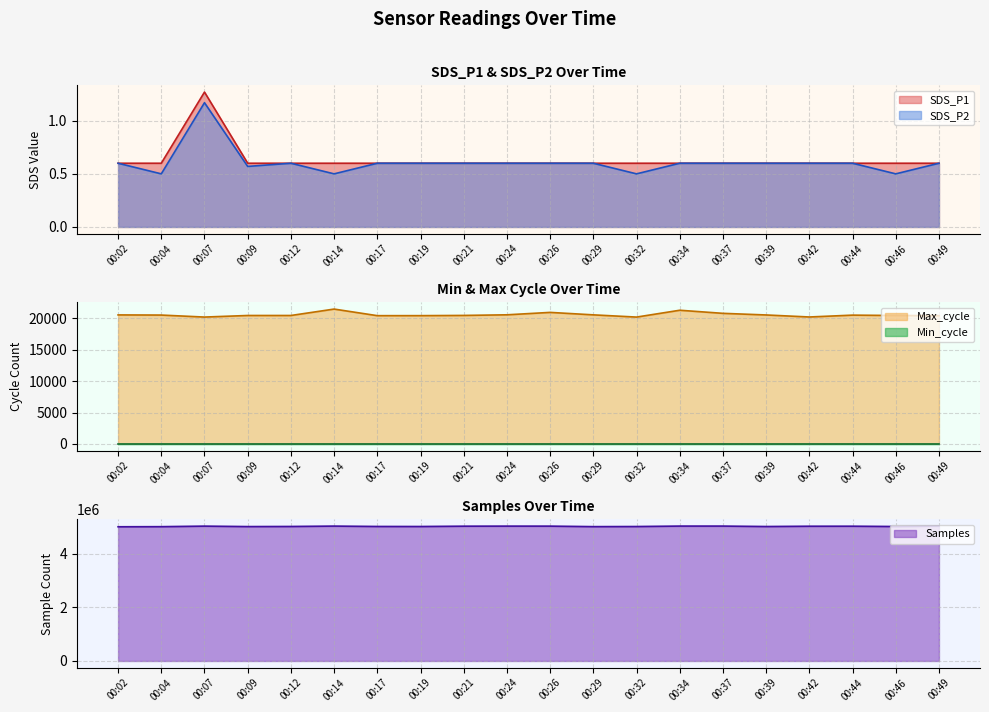

At how many categories does at least one series exceed 4442311?

20